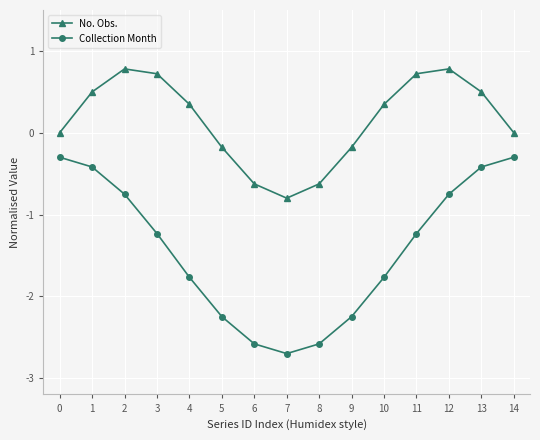

At which category does Collection Month reach its first local valley?

7